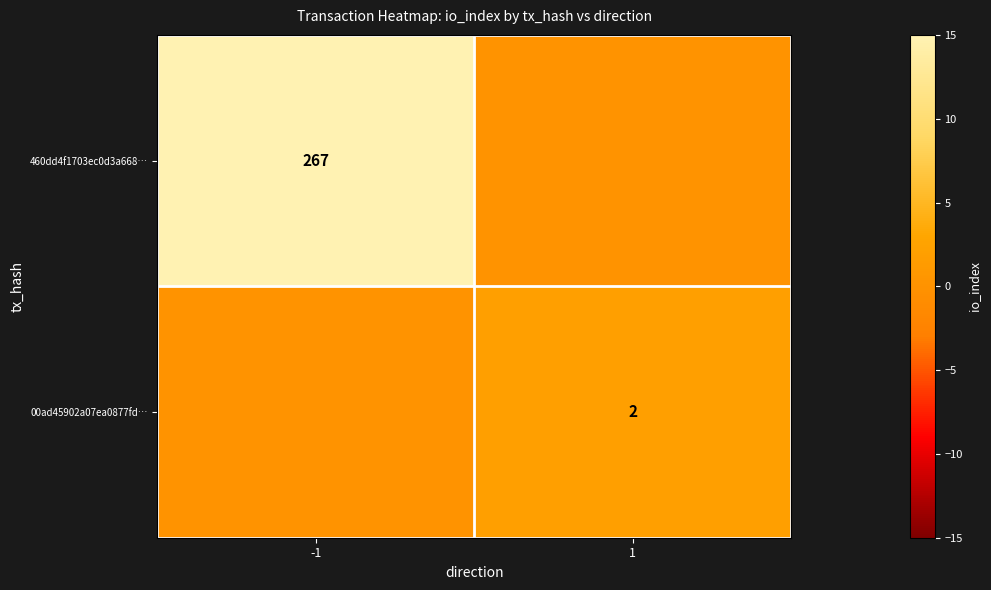

True or false: 00ad45902a07ea0877fd… has a value of 2 at 1.

True